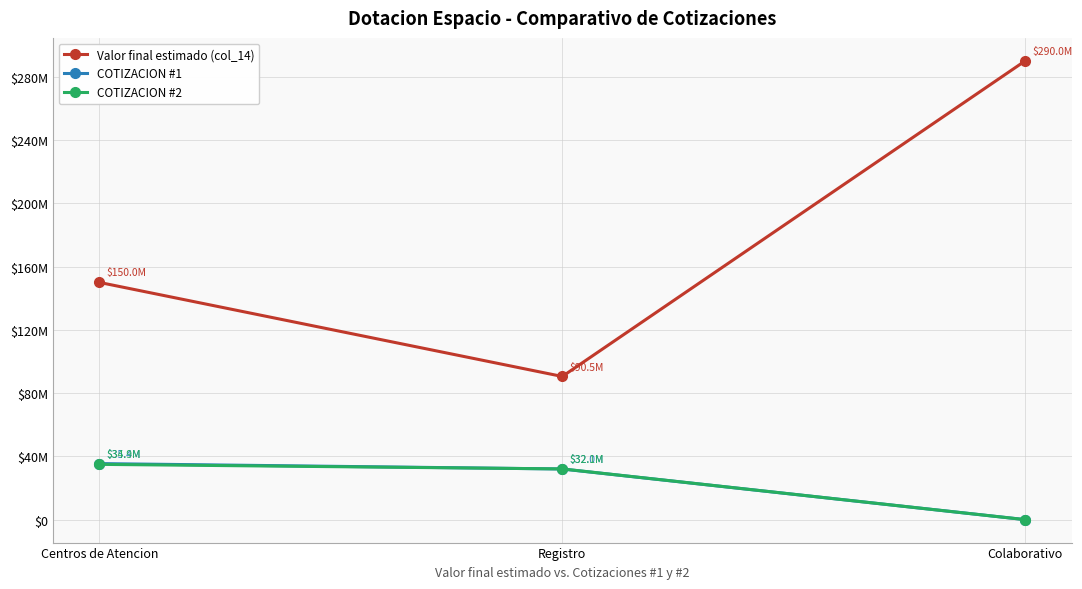

At which label does Valor final estimado (col_14) reach its peak?

Colaborativo